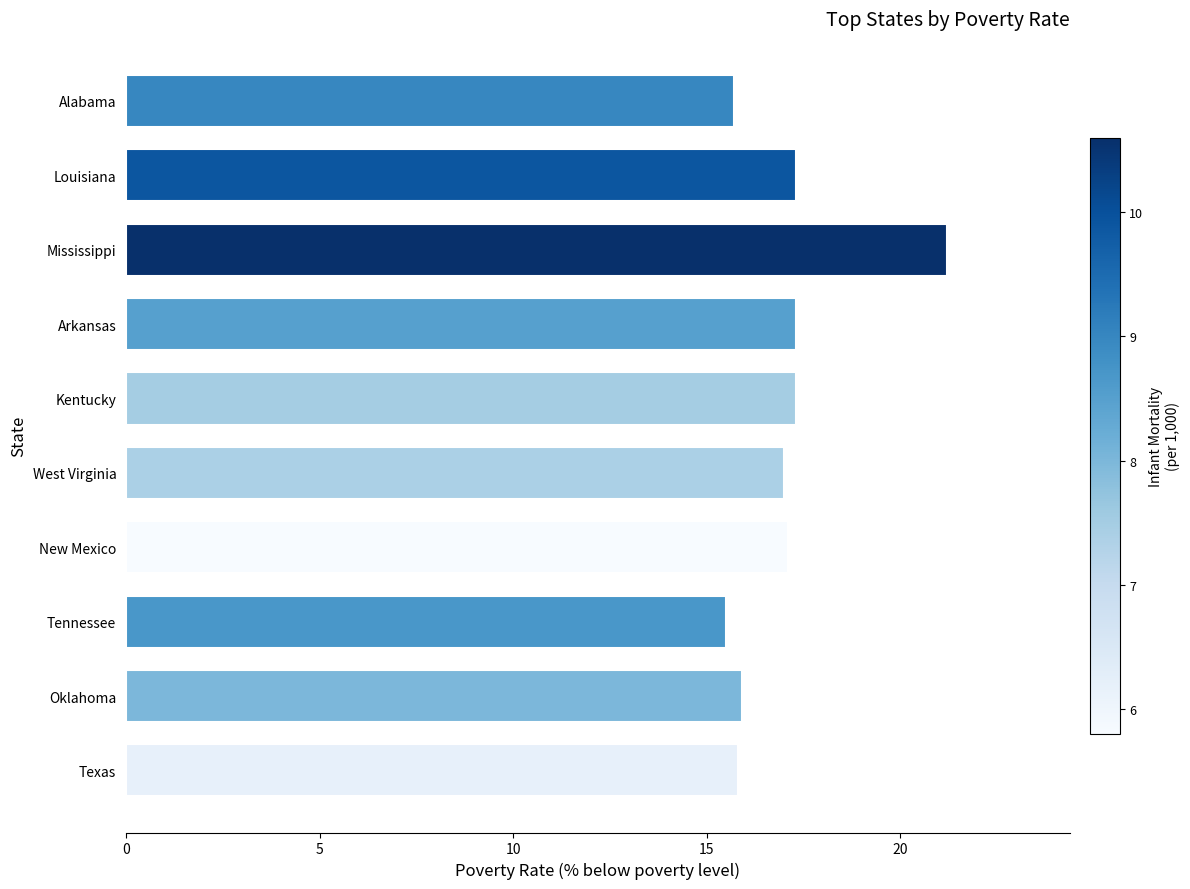

Reading bottom to top, extract all data points from this chart.

15.8	15.9	15.5	17.1	17.0	17.3	17.3	21.2	17.3	15.7